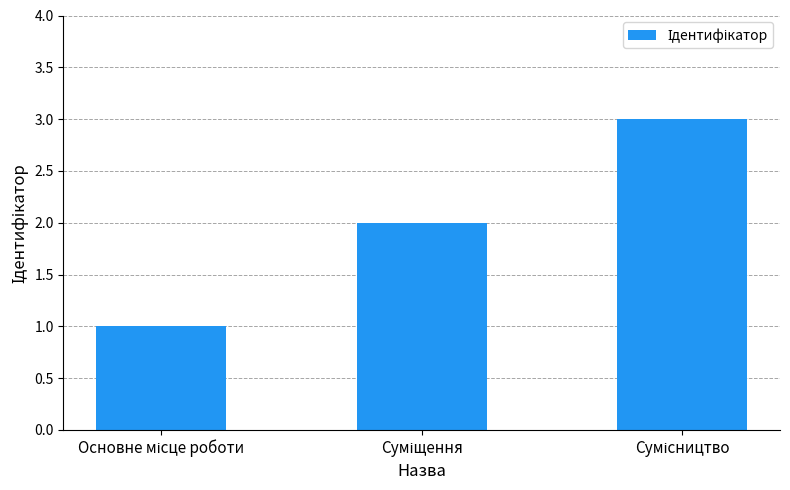

What is the greatest value displayed?

3